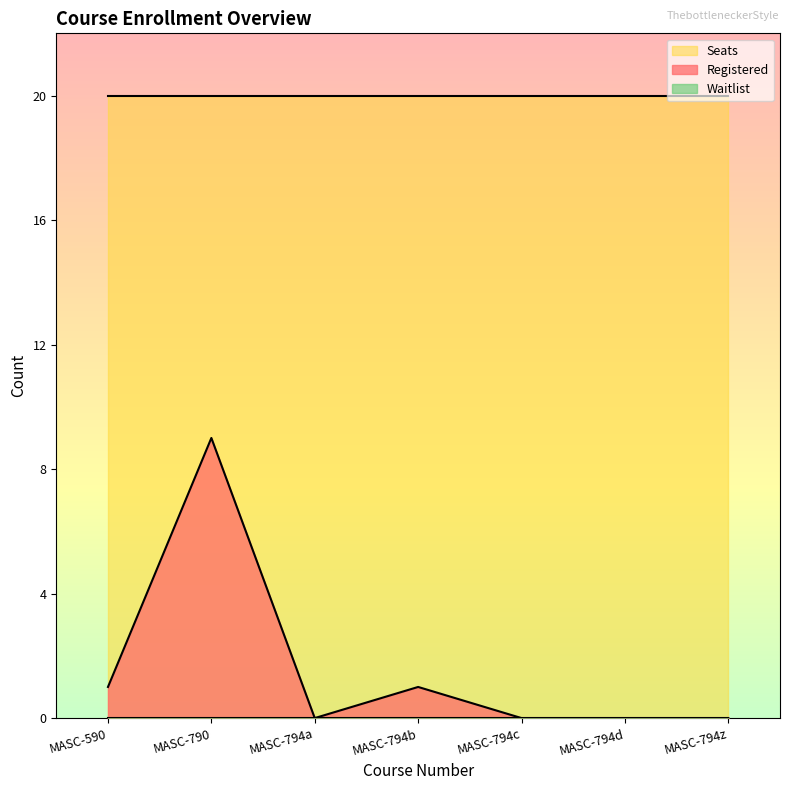

True or false: Seats and Registered cross at least once.

False